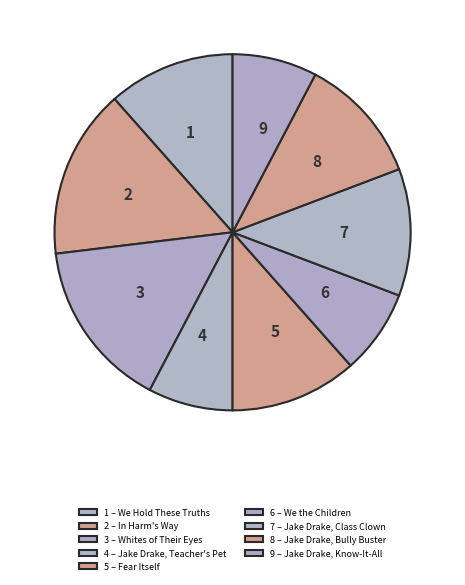

Rank the categories by value from highest to lowest.

In Harm's Way, Whites of Their Eyes, We Hold These Truths, Fear Itself, Jake Drake, Class Clown, Jake Drake, Bully Buster, Jake Drake, Teacher's Pet, We the Children, Jake Drake, Know-It-All